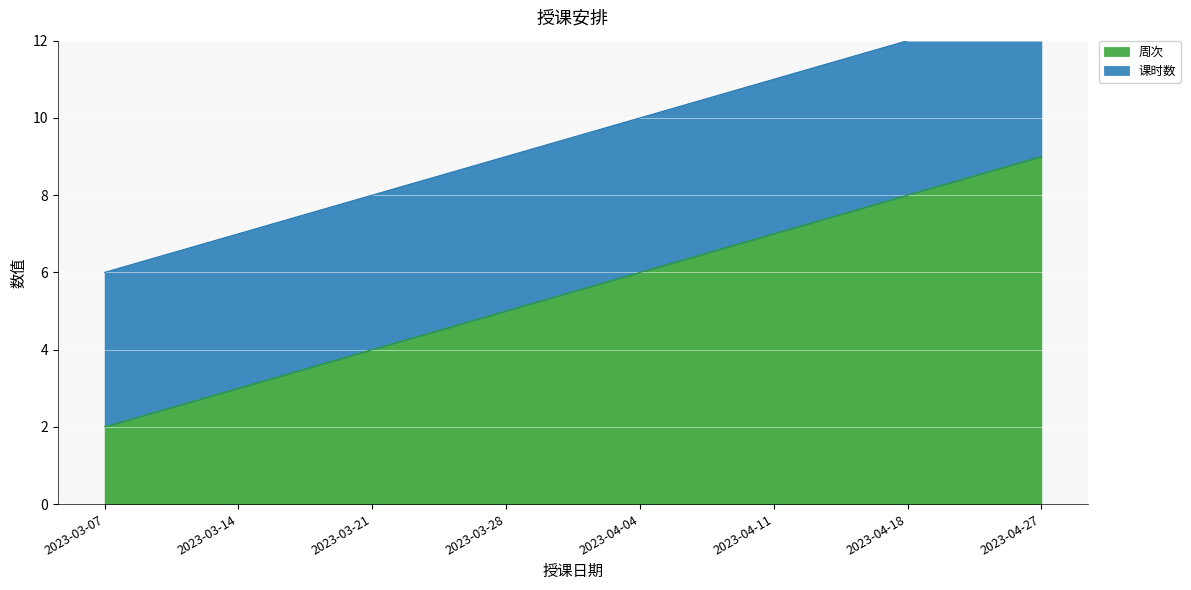

Rank the categories by value from highest to lowest.

2023-04-27, 2023-04-18, 2023-04-11, 2023-04-04, 2023-03-28, 2023-03-21, 2023-03-14, 2023-03-07